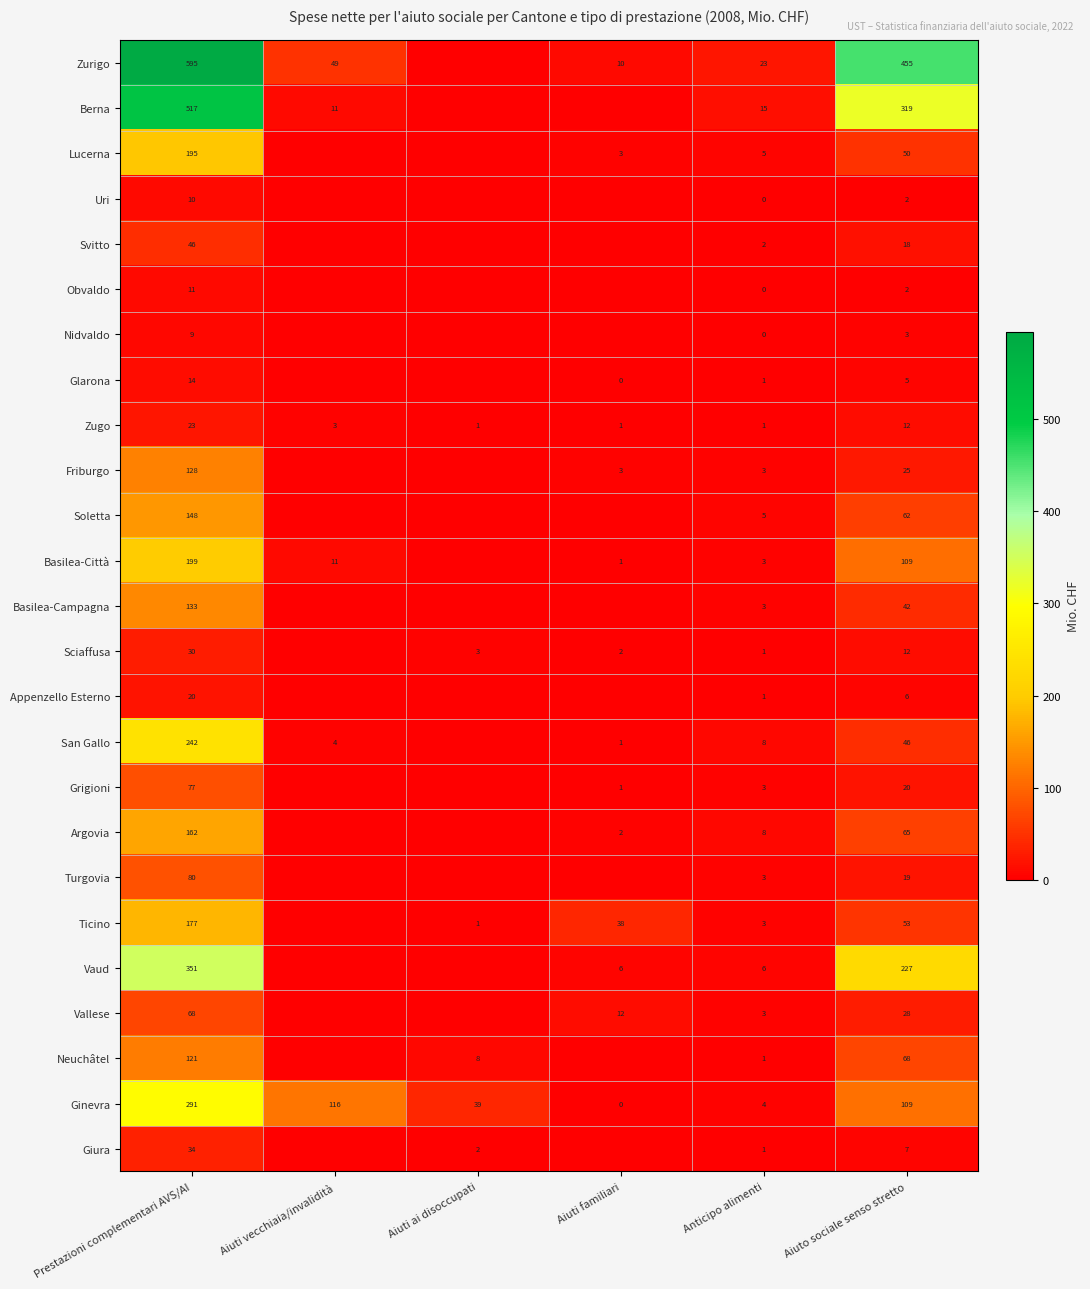

What is the total value across all series at Prestazioni complementari AVS/AI?

3681